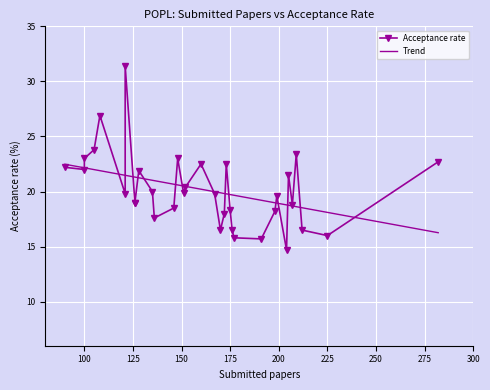

Rank the categories by value from lowest to highest.

204, 191, 177, 225, 170, 176, 212, 136, 172, 198, 175, 146, 207, 126, 126, 199, 121, 167, 151, 135, 152, 205, 128, 100, 90, 173, 160, 282, 100, 148, 209, 105, 108, 121